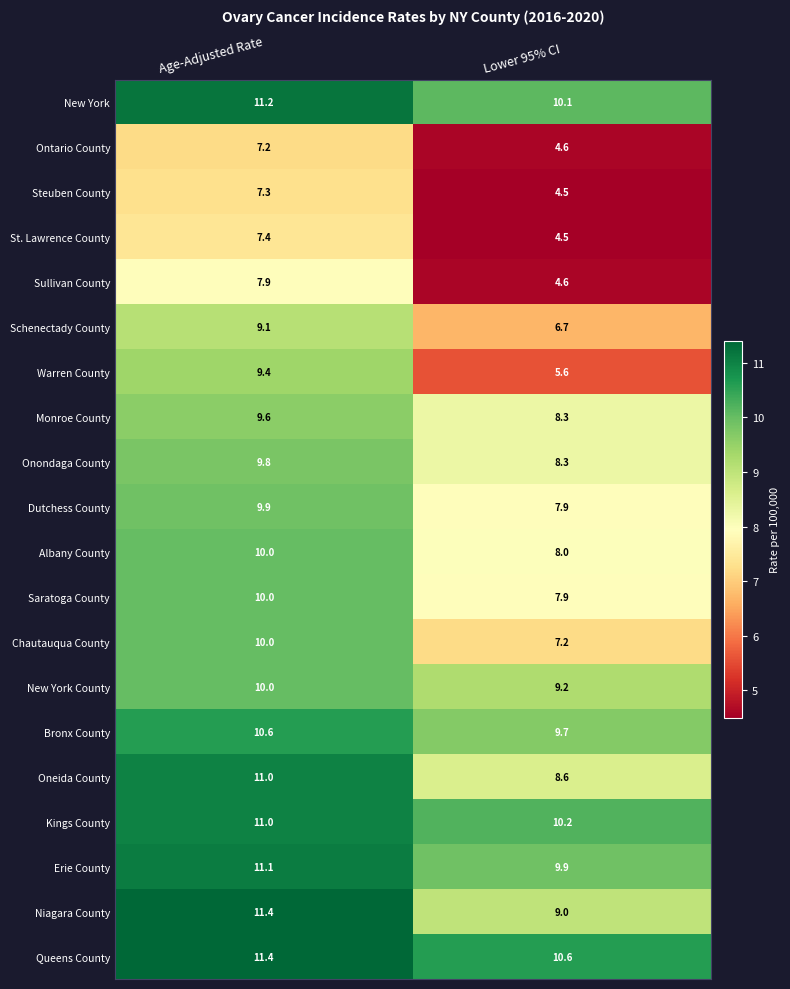

What is the total value across all series at Lower 95% CI?

155.4